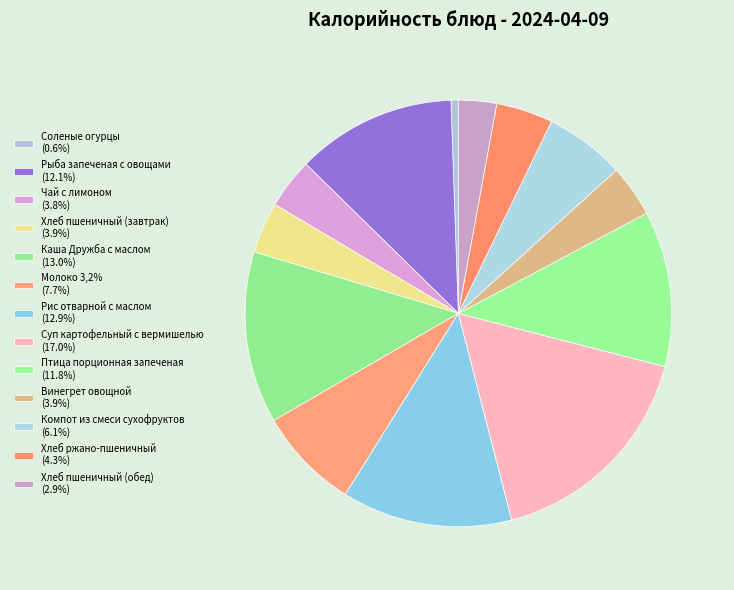

To the nearest percent, what portion does Хлеб пшеничный (обед) represent?

3%